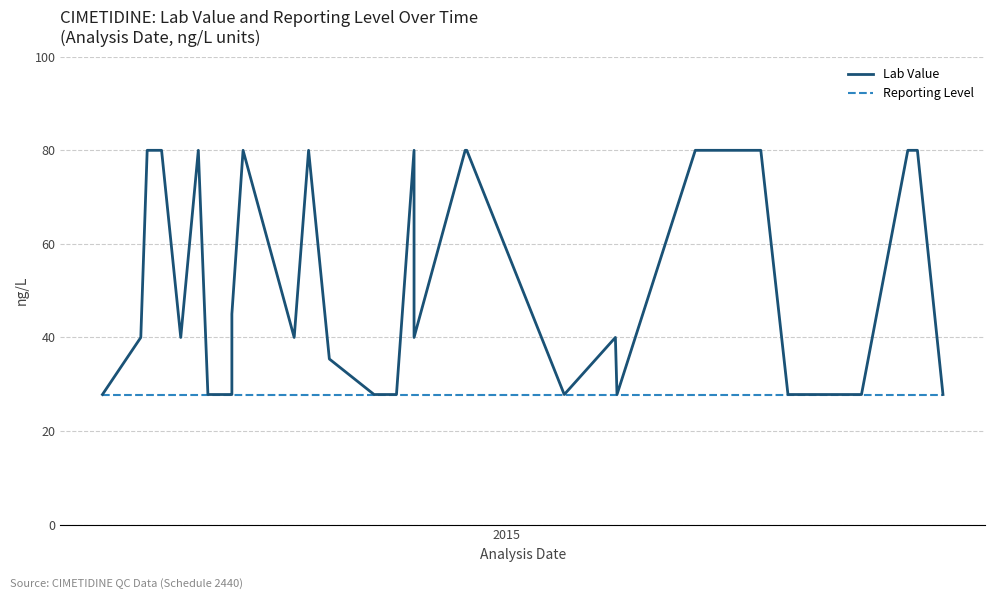

List the series in order of their overall mean, lowest first.

Reporting Level, Lab Value